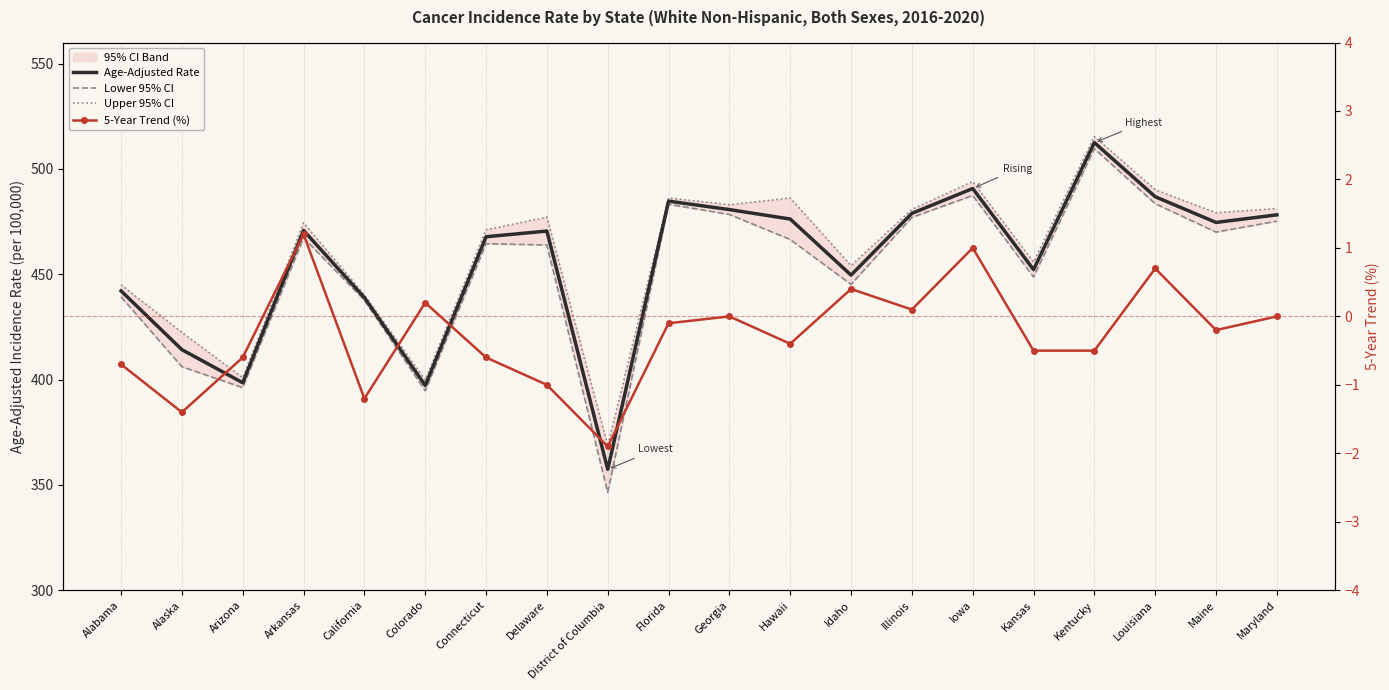

The value of Age-Adjusted Rate at California is 438.9. True or false?

True